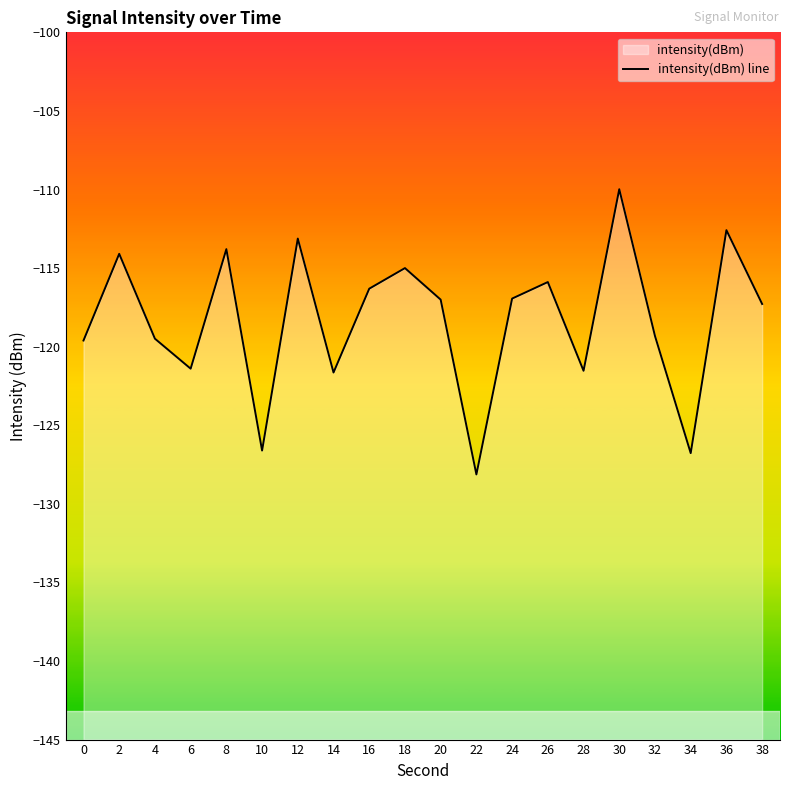

Where does the data first go above -117?

2